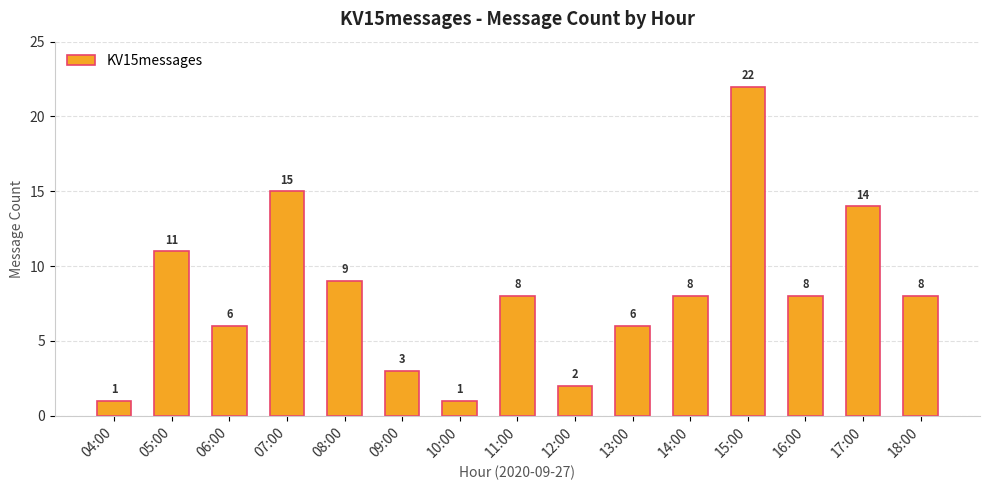

What is the value of the 1st bar from the left?

1